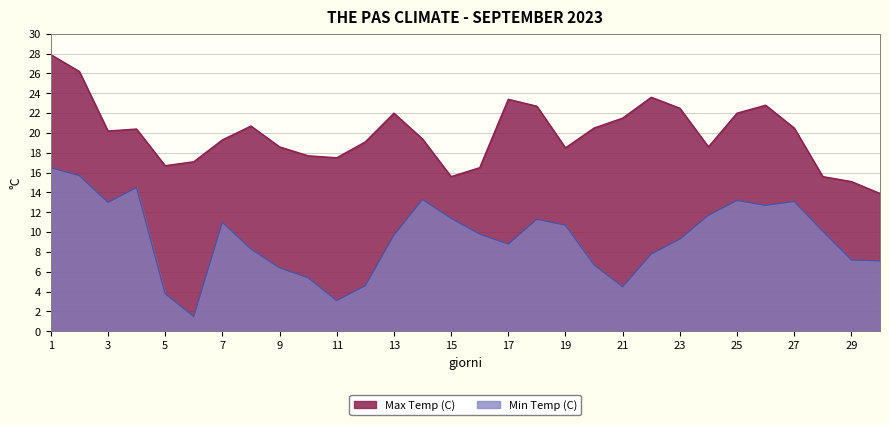

True or false: Max Temp (C) and Min Temp (C) intersect in this chart.

False